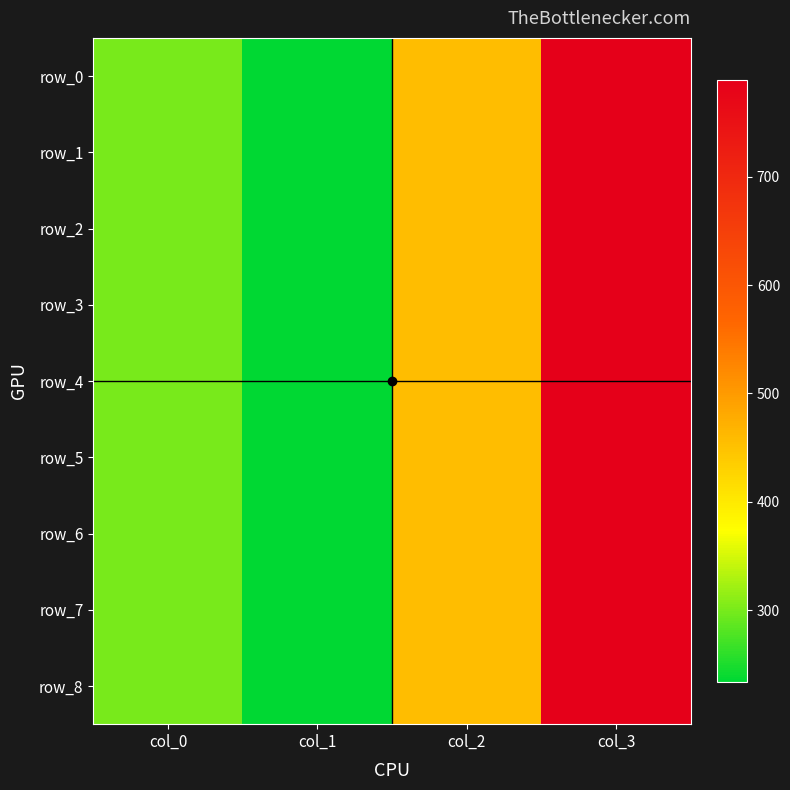

At col_3, list the series in order from smallest to largest.

row_0, row_1, row_2, row_3, row_4, row_5, row_6, row_7, row_8